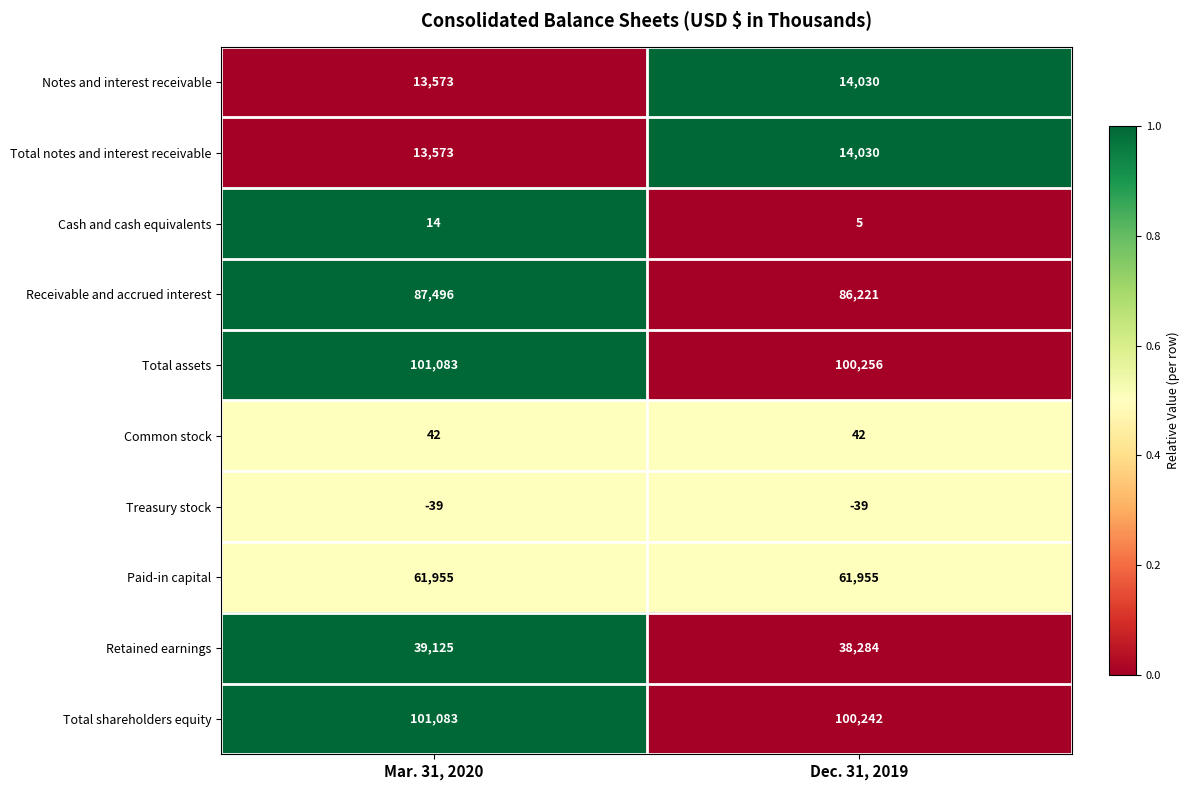

Reading left to right, extract all data points from this chart.

Notes and interest receivable: Mar. 31, 2020=13573	Dec. 31, 2019=14030
Total notes and interest receivable: Mar. 31, 2020=13573	Dec. 31, 2019=14030
Cash and cash equivalents: Mar. 31, 2020=14	Dec. 31, 2019=5
Receivable and accrued interest: Mar. 31, 2020=87496	Dec. 31, 2019=86221
Total assets: Mar. 31, 2020=101083	Dec. 31, 2019=100256
Common stock: Mar. 31, 2020=42	Dec. 31, 2019=42
Treasury stock: Mar. 31, 2020=-39	Dec. 31, 2019=-39
Paid-in capital: Mar. 31, 2020=61955	Dec. 31, 2019=61955
Retained earnings: Mar. 31, 2020=39125	Dec. 31, 2019=38284
Total shareholders equity: Mar. 31, 2020=101083	Dec. 31, 2019=100242